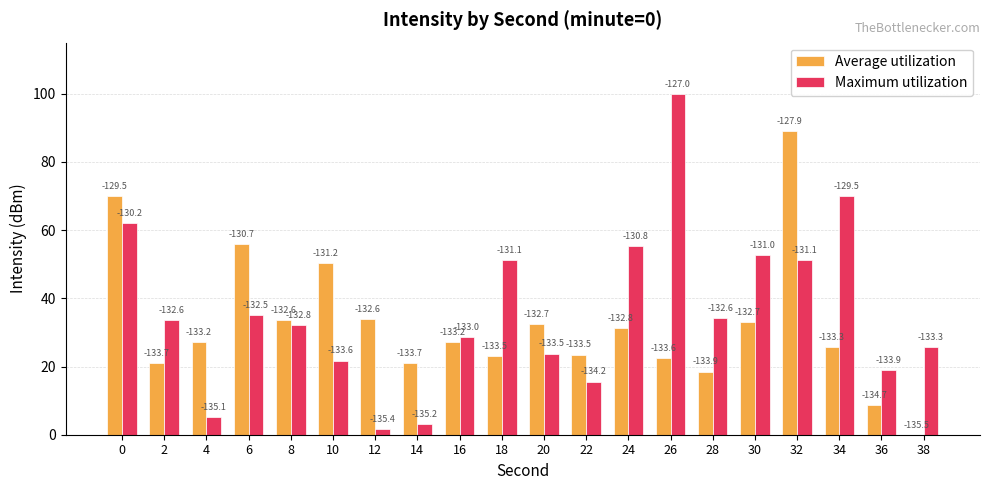

How many groups of bars are there?

20